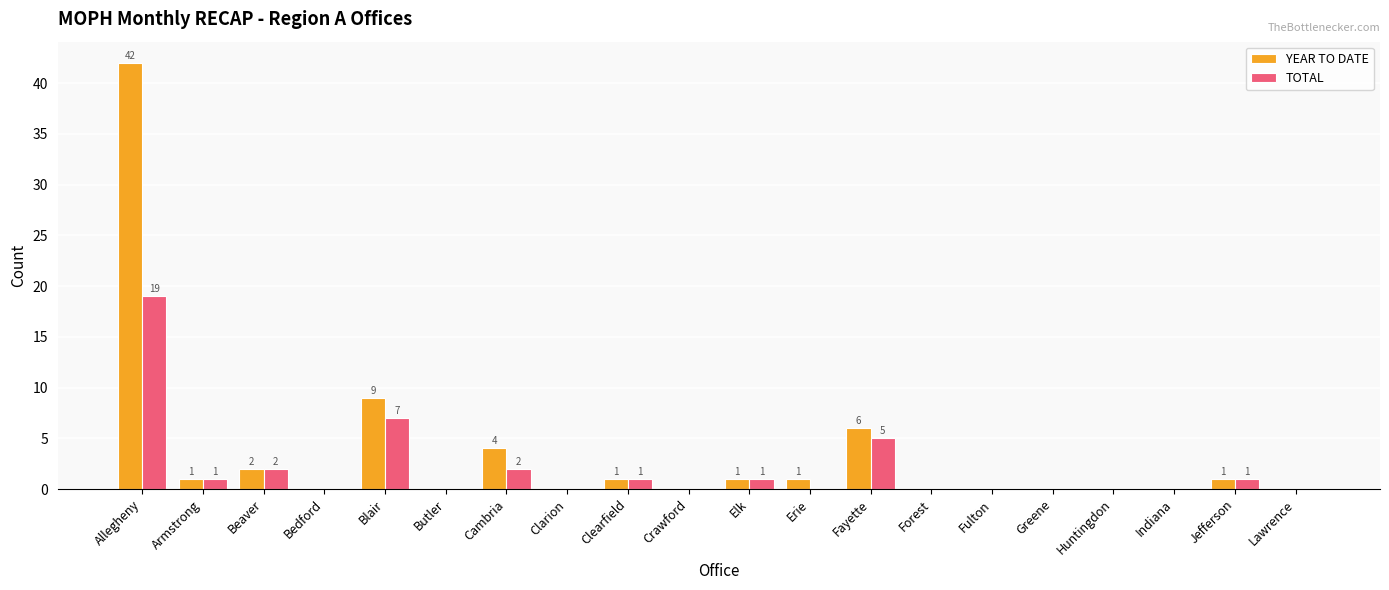

Count the number of data series in this chart.

2